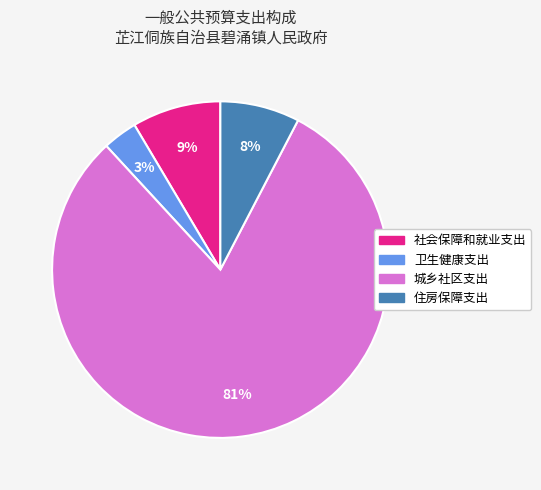

To the nearest percent, what portion does 卫生健康支出 represent?

3%